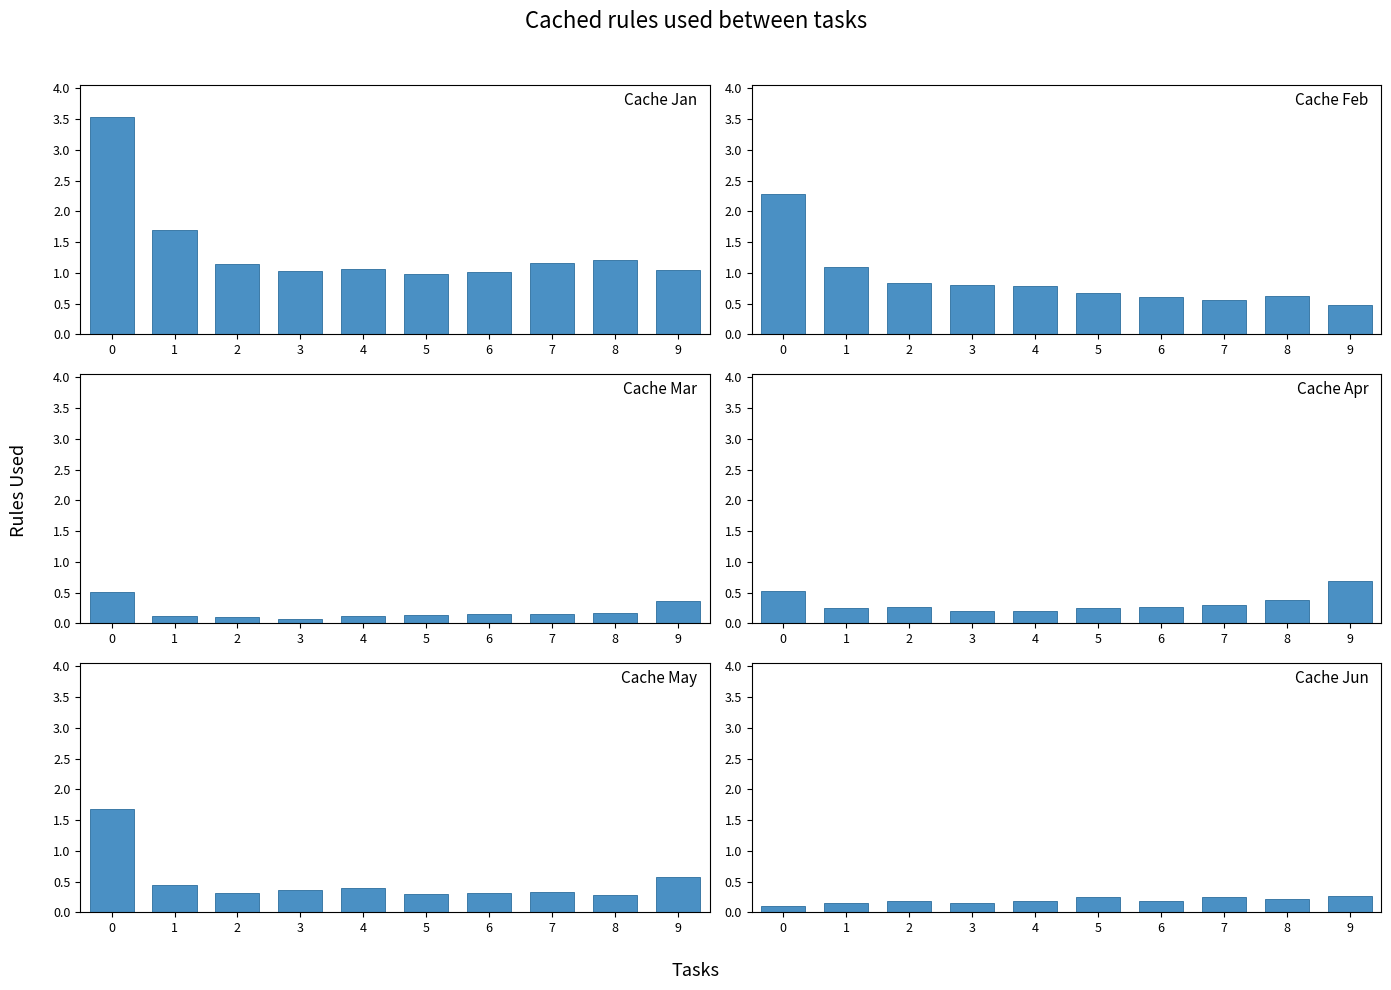

At 4, list the series in order from largest to smallest.

Jan, Feb, May, Apr, Jun, Mar